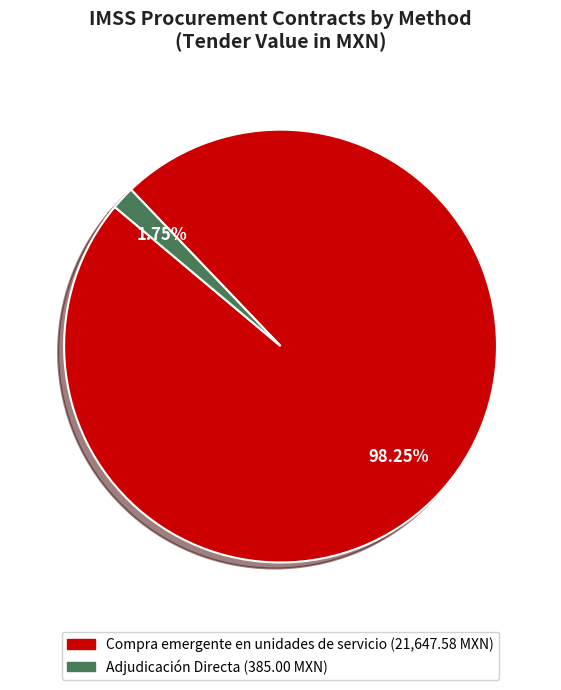

To the nearest percent, what is the average slice percentage?

50%